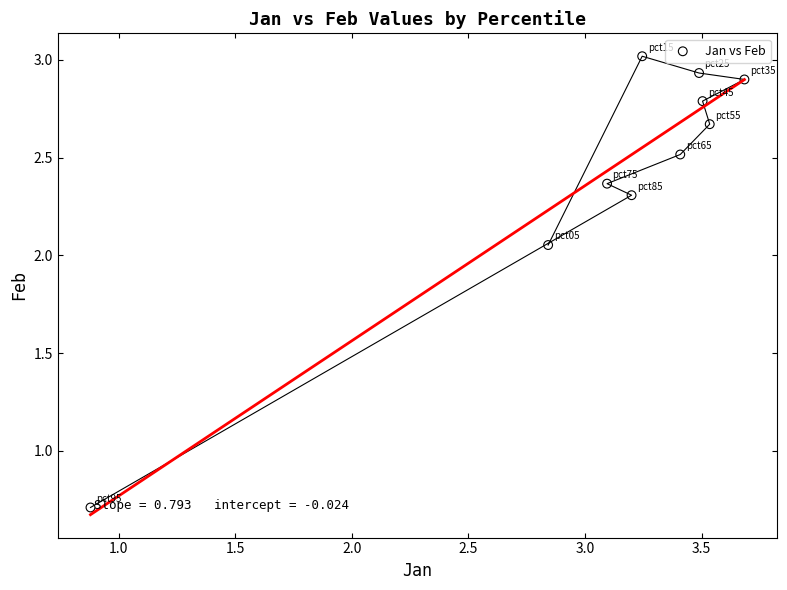

What Y value in the scatter plot is closest to 1?

0.7